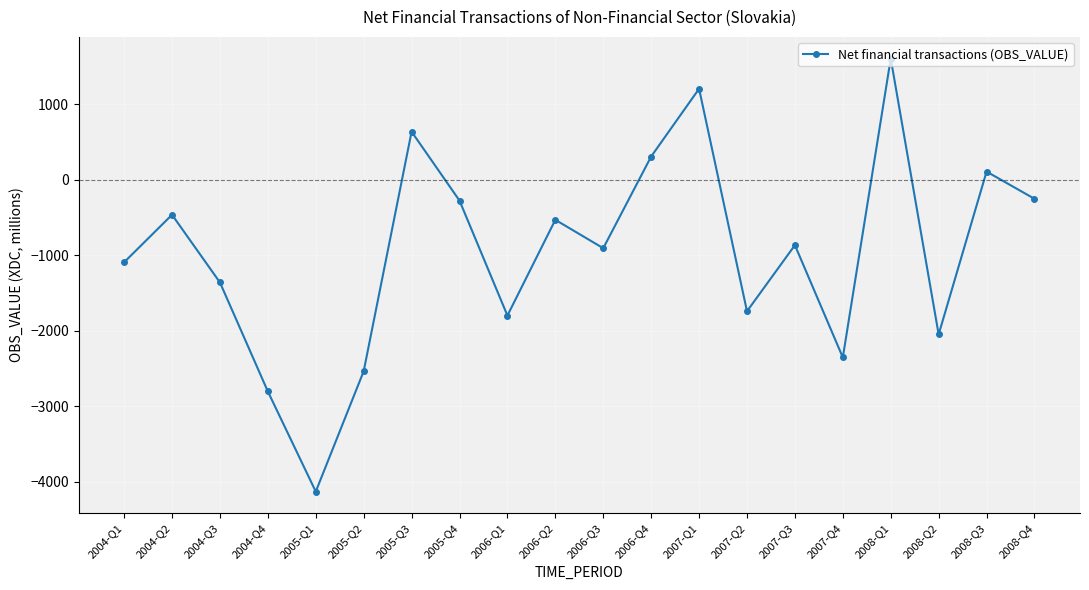

What is the maximum value shown in the chart?

1602.1